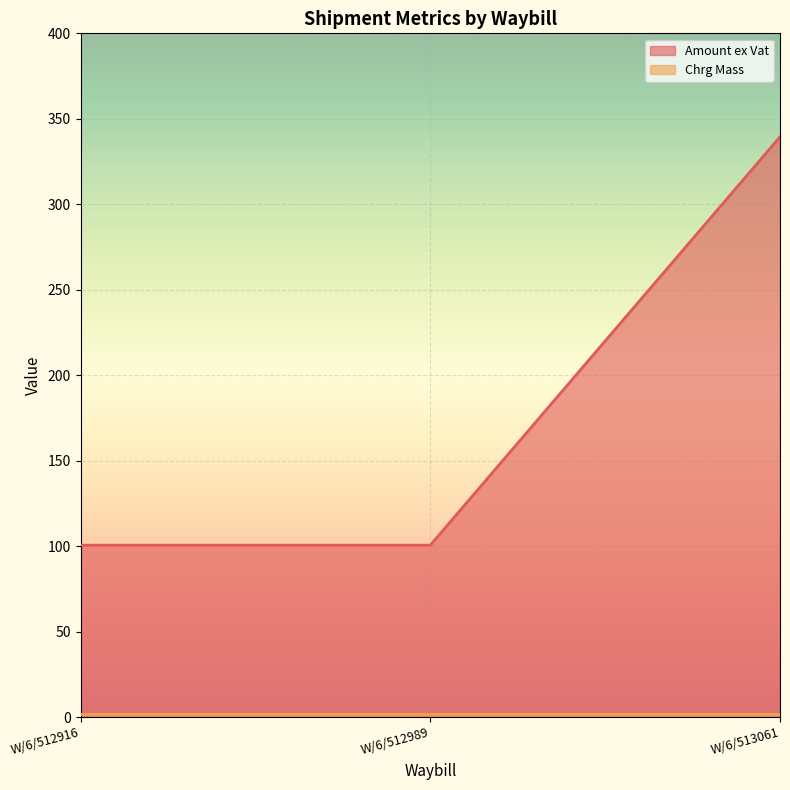

The chart shows a value of 51.0 at W/6/512916. True or false?

False